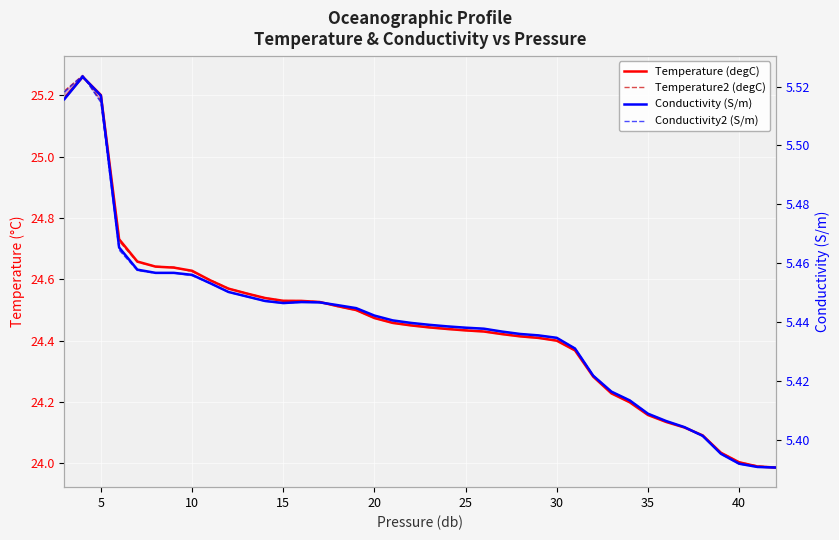

What is the maximum value for Conductivity (S/m)?

5.5